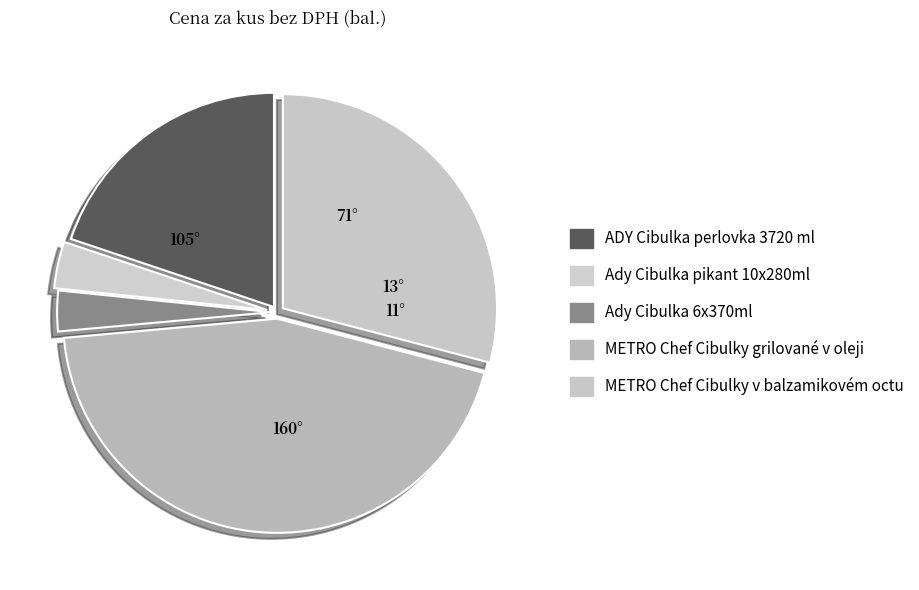

What percentage is the Ady Cibulka 6x370ml slice, to the nearest percent?

3%